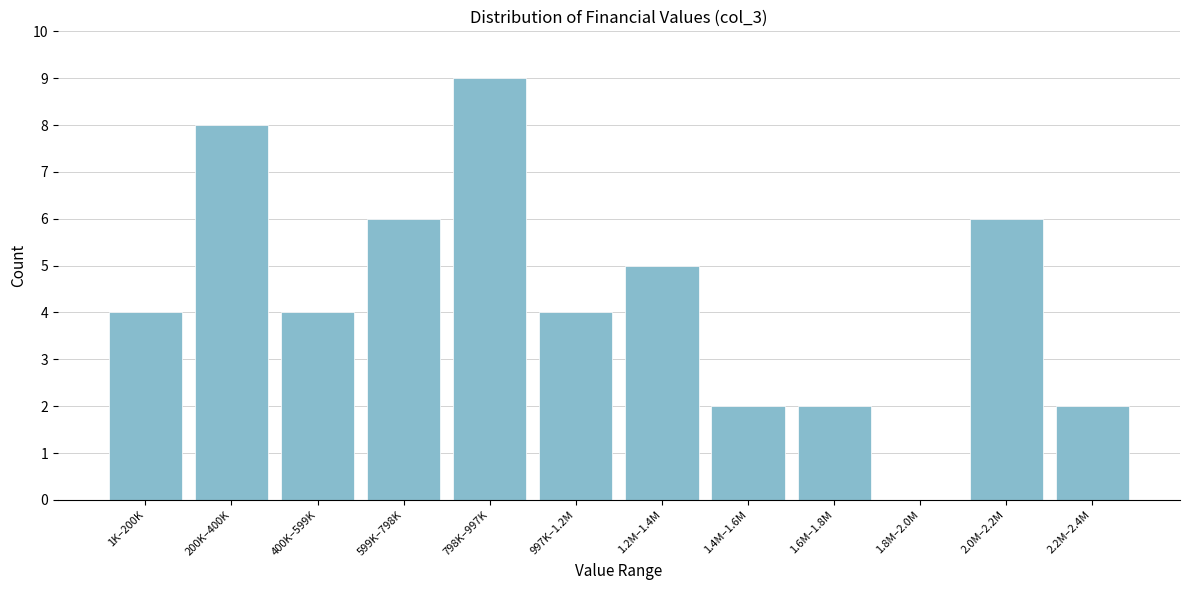

Reading left to right, transcribe all the data shown in this chart.

1K–200K=4	200K–400K=8	400K–599K=4	599K–798K=6	798K–997K=9	997K–1.2M=4	1.2M–1.4M=5	1.4M–1.6M=2	1.6M–1.8M=2	1.8M–2.0M=0	2.0M–2.2M=6	2.2M–2.4M=2